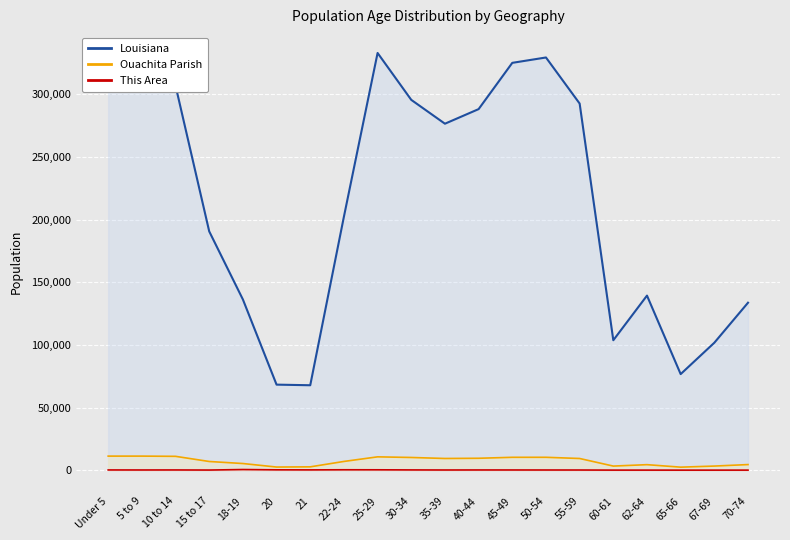

What is the label of the 6th point from the left?

20